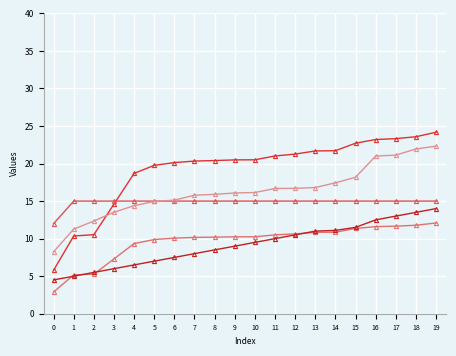

How many lines are shown in the chart?

5